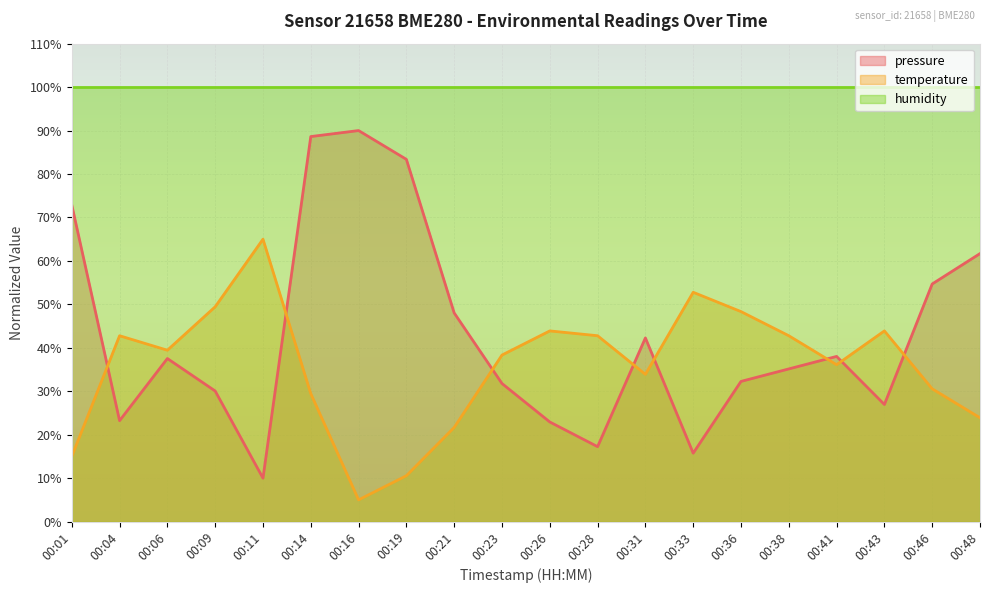

At which category is the sum across all series the highest?

00:14